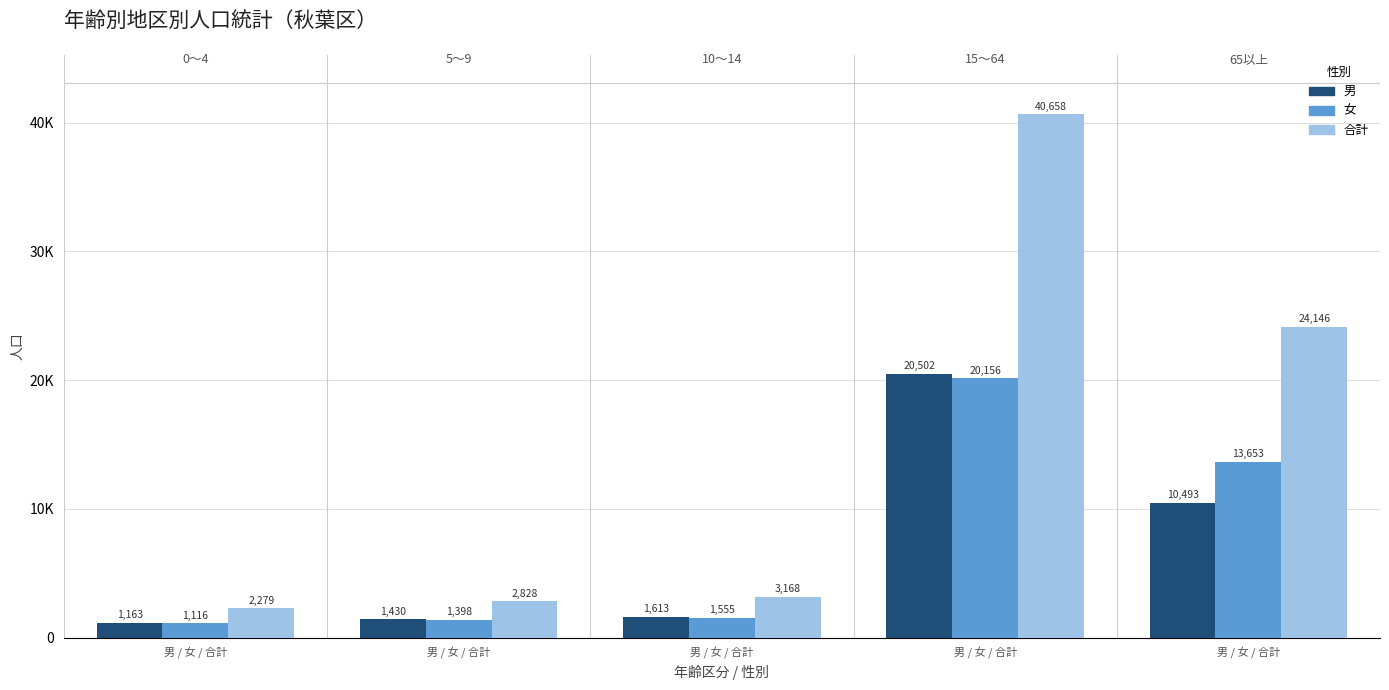

Rank the series by their maximum value, from highest to lowest.

合計, 男, 女